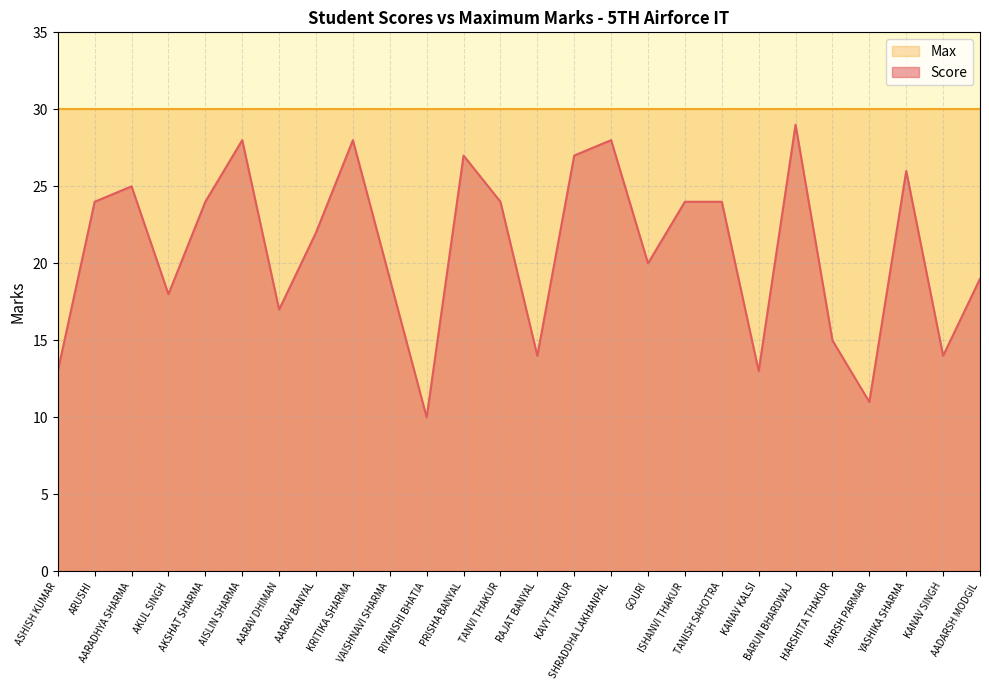

What is the approximate value at YASHIKA SHARMA?

26